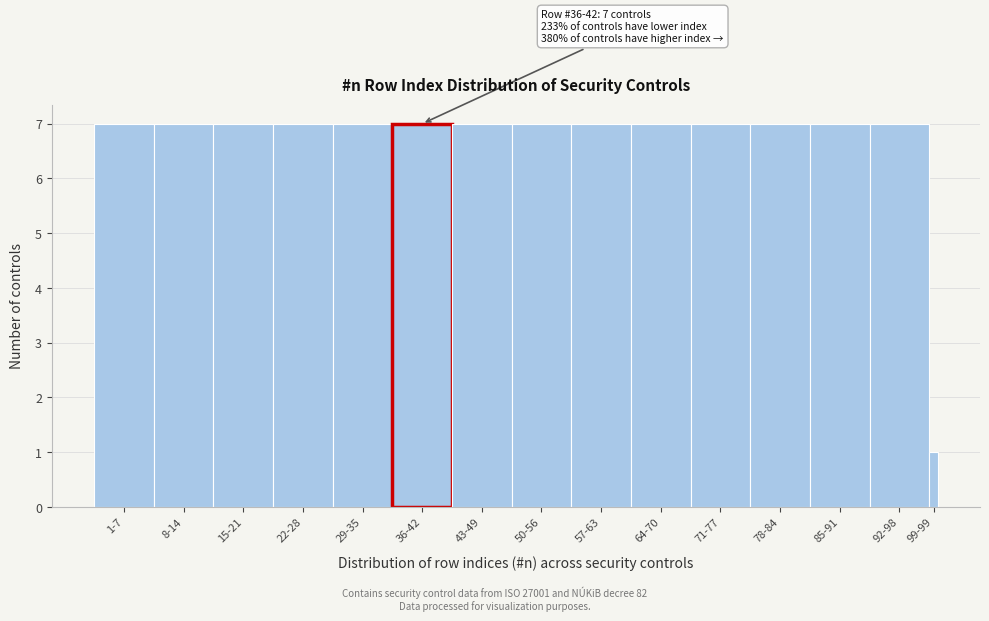

Reading right to left, what are all the values shown in this chart?

99-99=1	92-98=7	85-91=7	78-84=7	71-77=7	64-70=7	57-63=7	50-56=7	43-49=7	36-42=7	29-35=7	22-28=7	15-21=7	8-14=7	1-7=7